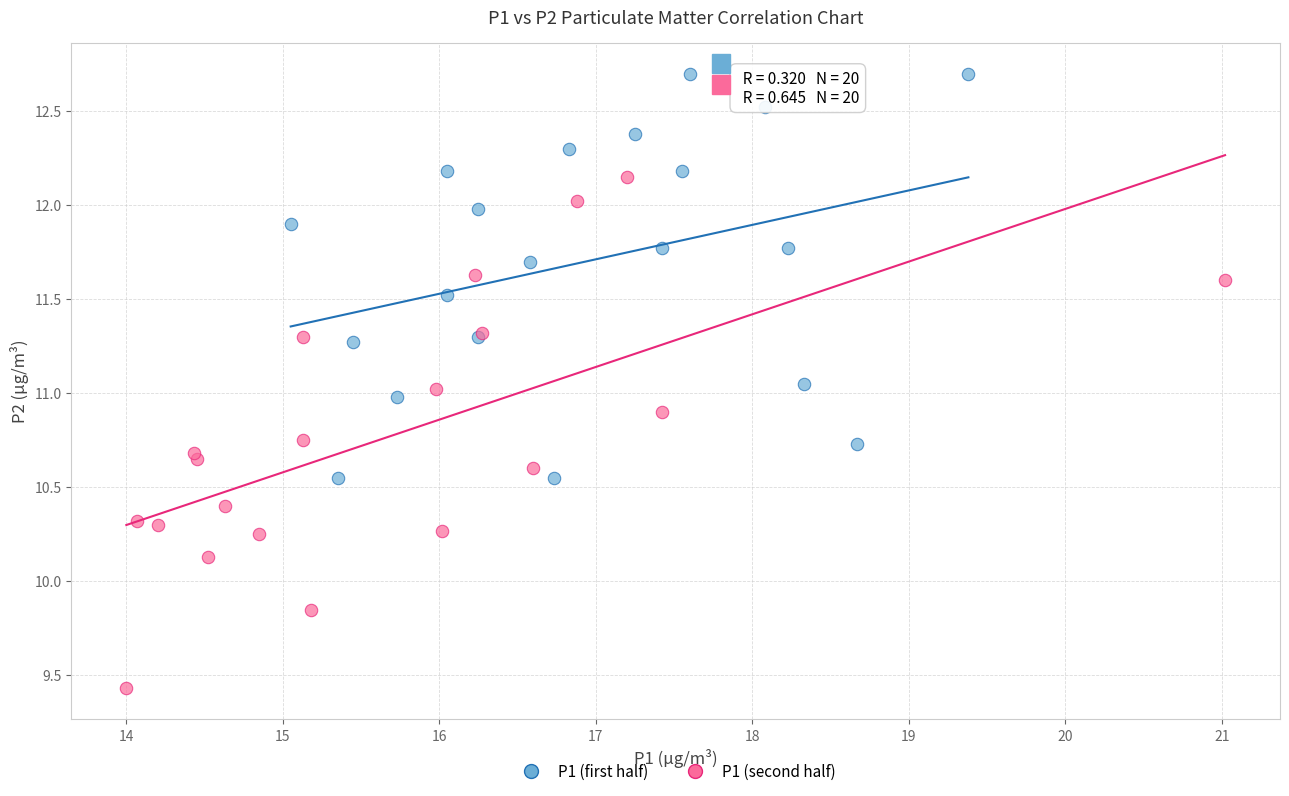

What are all the series names shown in the legend?

P1 (first half), P1 (second half)